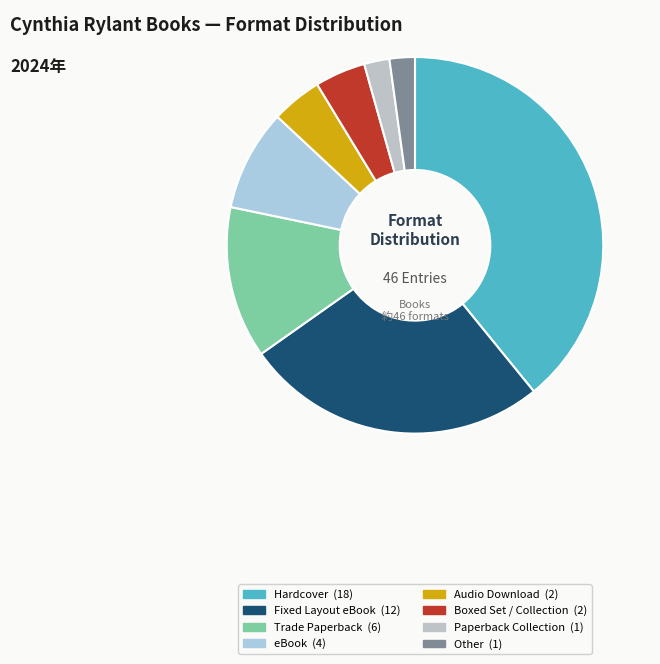

How many segments does this pie chart have?

8